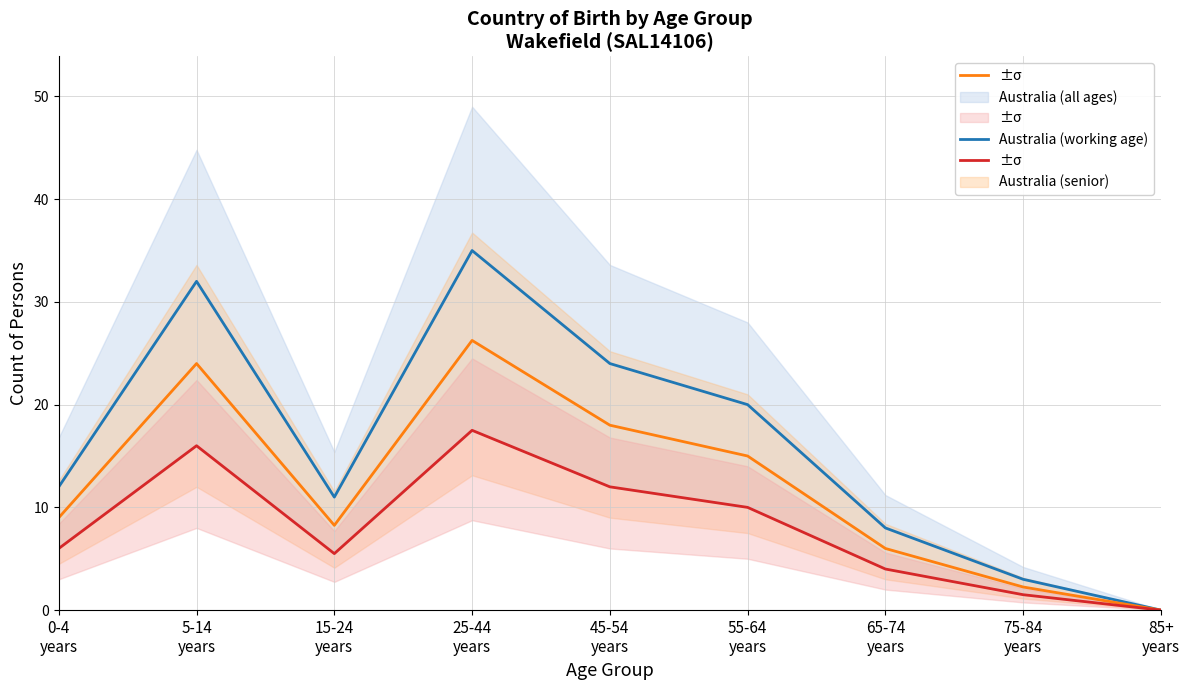

Is the value of Australia (all ages) at 75-84
years greater than the value of Australia (senior) at 0-4
years?

No